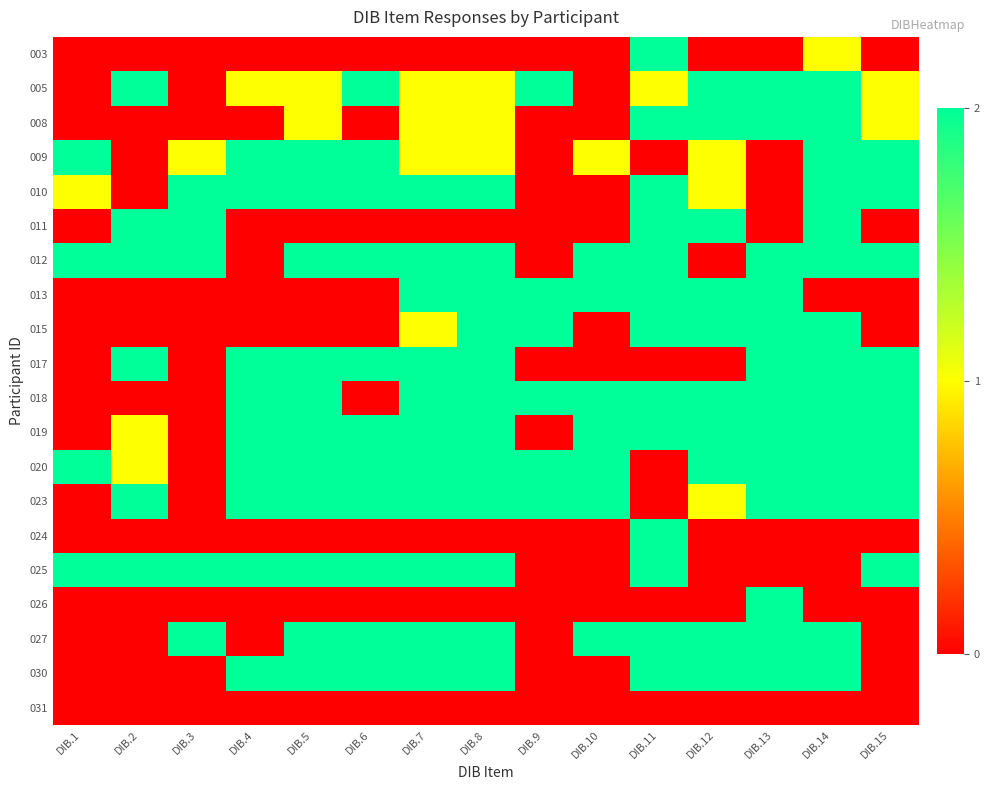

Which has a higher value, DIB.1 or DIB.7?

DIB.1